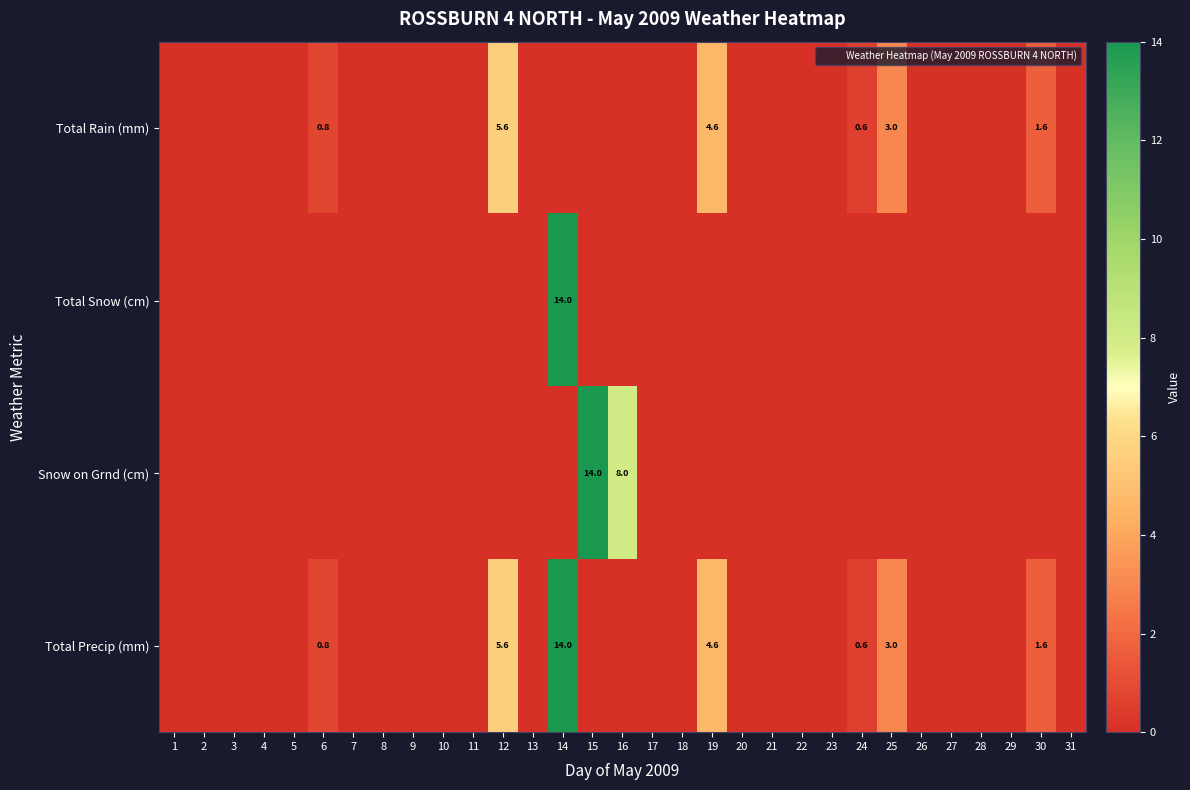

Where is Total Snow (cm) nearest to the value 7?

1